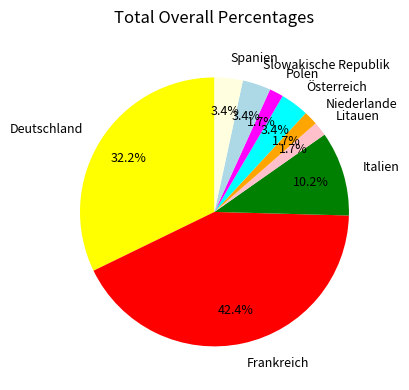

To the nearest percent, what percentage of the pie is Österreich?

3%